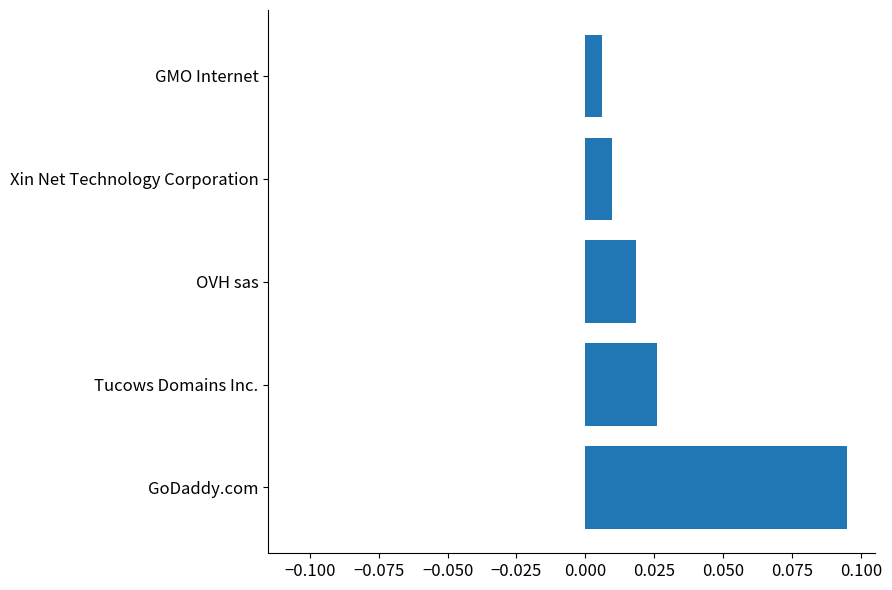

Which label corresponds to the largest value in the chart?

GoDaddy.com